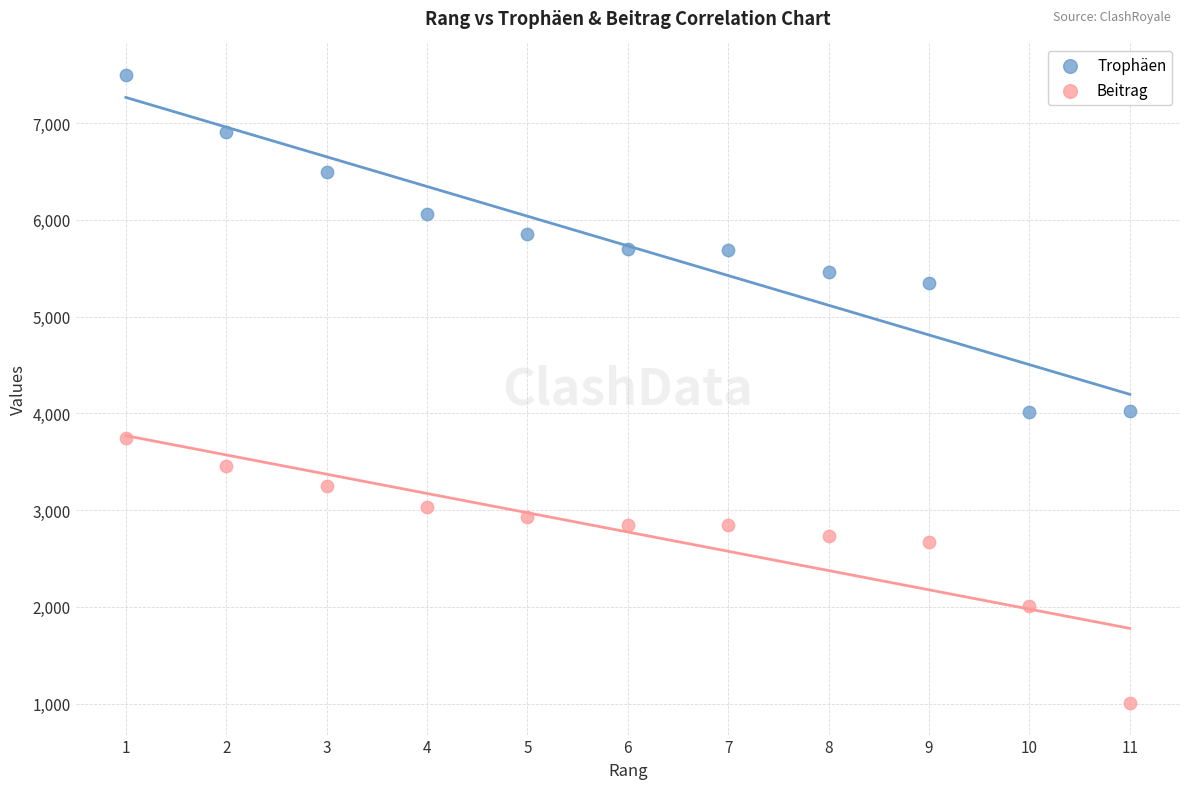

Which series reaches the minimum Y coordinate?

Beitrag